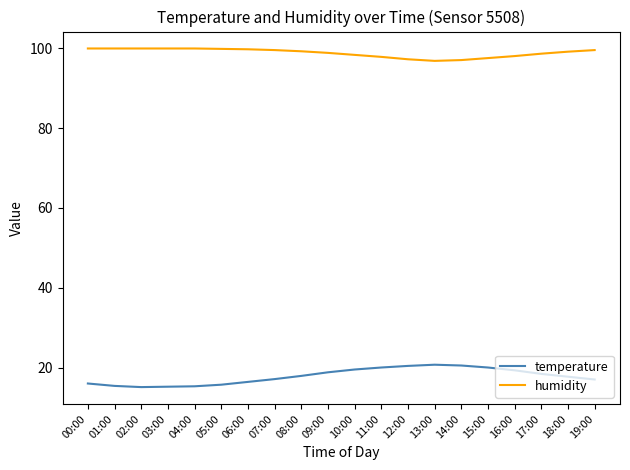

What is the spread (max minus min) of values at 16:00?

78.6